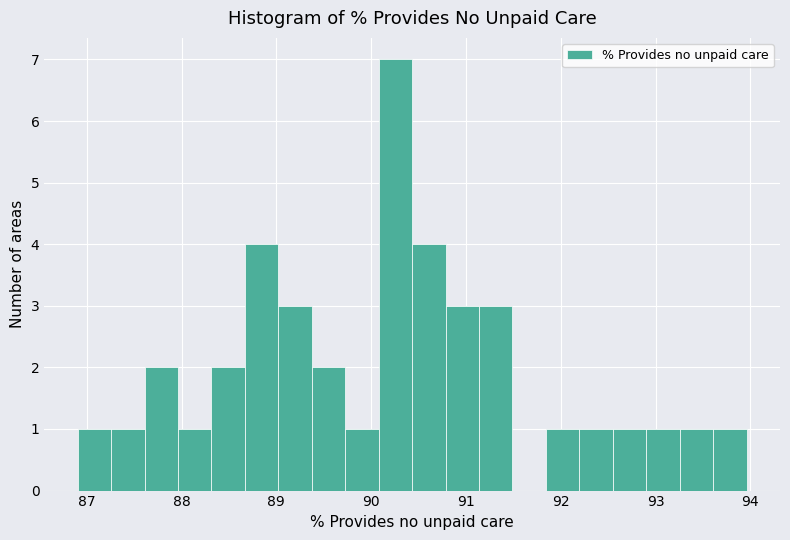

Read against the x-axis, roughly where is the centre of the tallest bar?

90.3